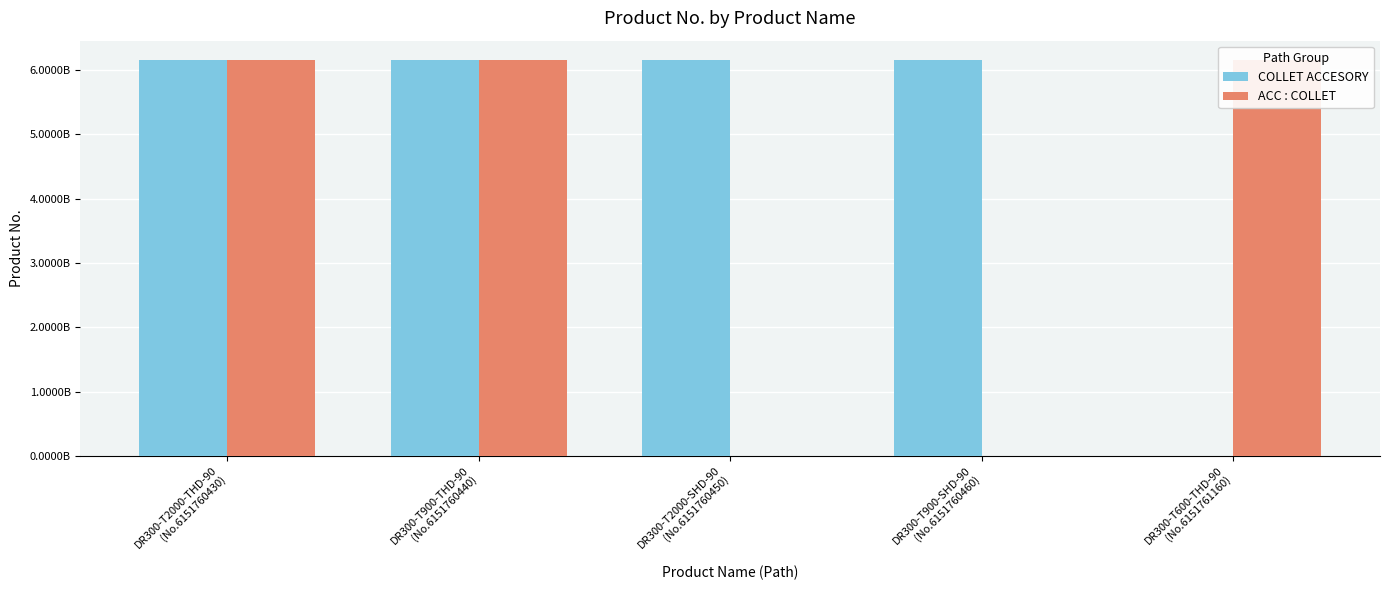

Reading right to left, what are all the values shown in this chart?

COLLET ACCESORY: 0	6151760460	6151760450	6151760440	6151760430
ACC : COLLET: 6151761160	0	0	6151761120	6151761110